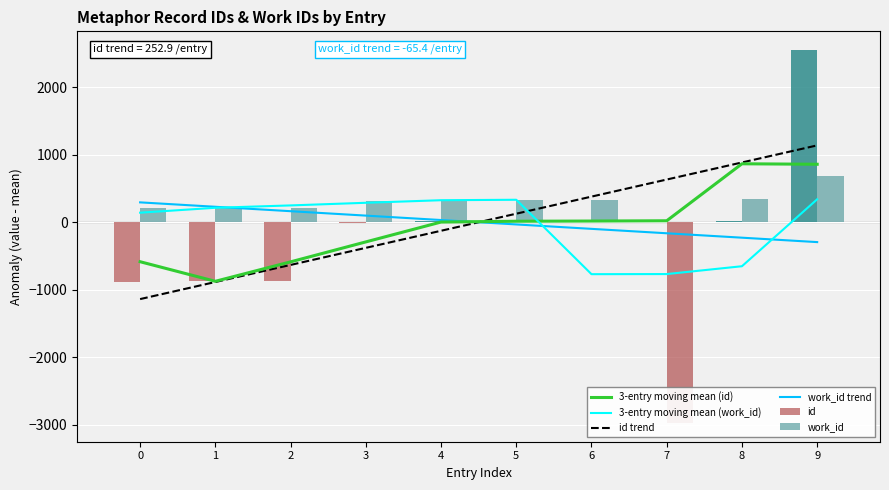

Reading left to right, extract all data points from this chart.

3-entry moving mean (id): -584.7	-874.8	-586.8	-291.4	2.9	14.6	17.6	21.6	865.6	858.6
3-entry moving mean (work_id): 141.5	214.0	249.0	288.0	326.0	332.7	-769.3	-767.6	-651.6	339.8
id trend: -1138.2	-885.2	-632.3	-379.4	-126.5	126.5	379.4	632.3	885.2	1138.2
work_id trend: 294.2	228.9	163.5	98.1	32.7	-32.7	-98.1	-163.5	-228.9	-294.2
id: -880.1	-874.1	-870.1	-16.1	11.9	12.9	18.9	20.9	24.9	2550.9
work_id: 209.7	214.7	217.7	314.7	331.7	331.7	334.7	-2974.3	336.7	682.7